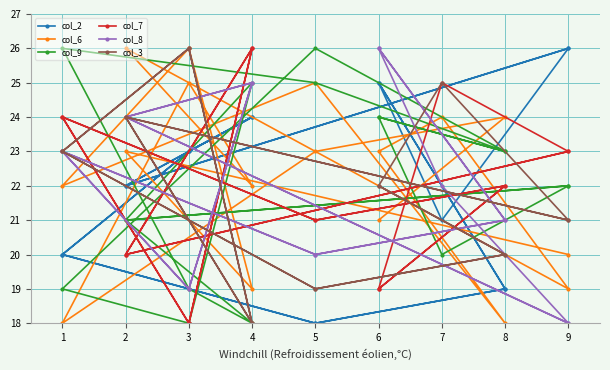

Which series has the largest range (max minus min)?

col_2